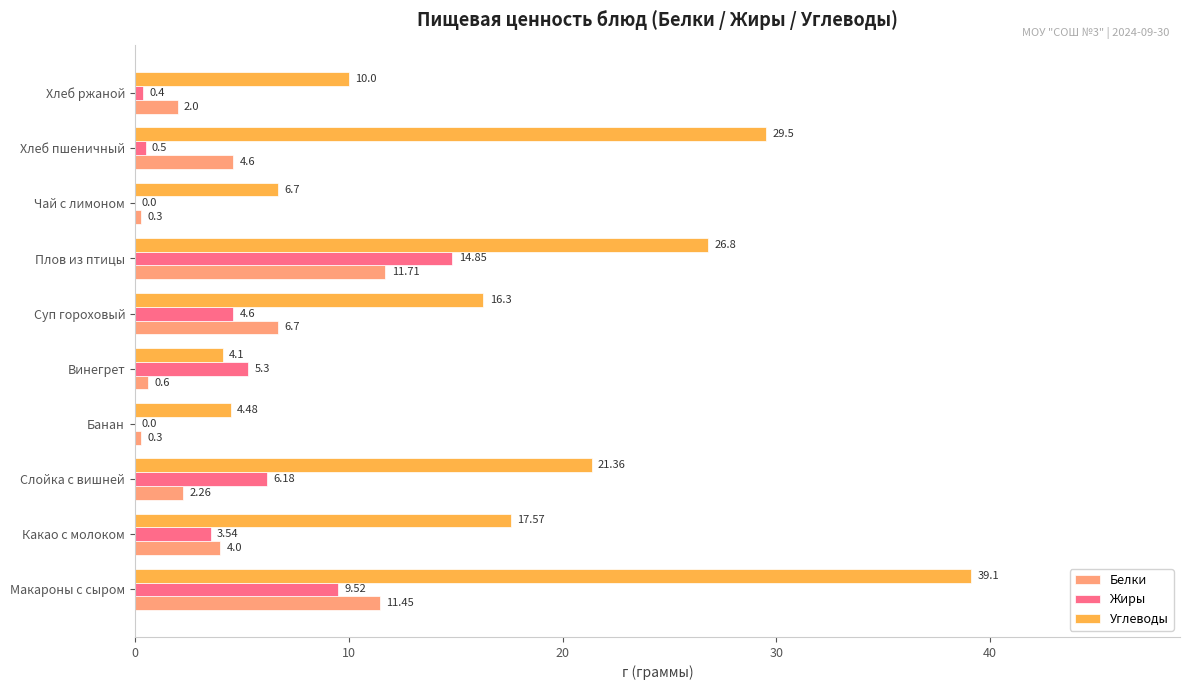

Which label corresponds to the largest value in the chart?

Макароны с сыром